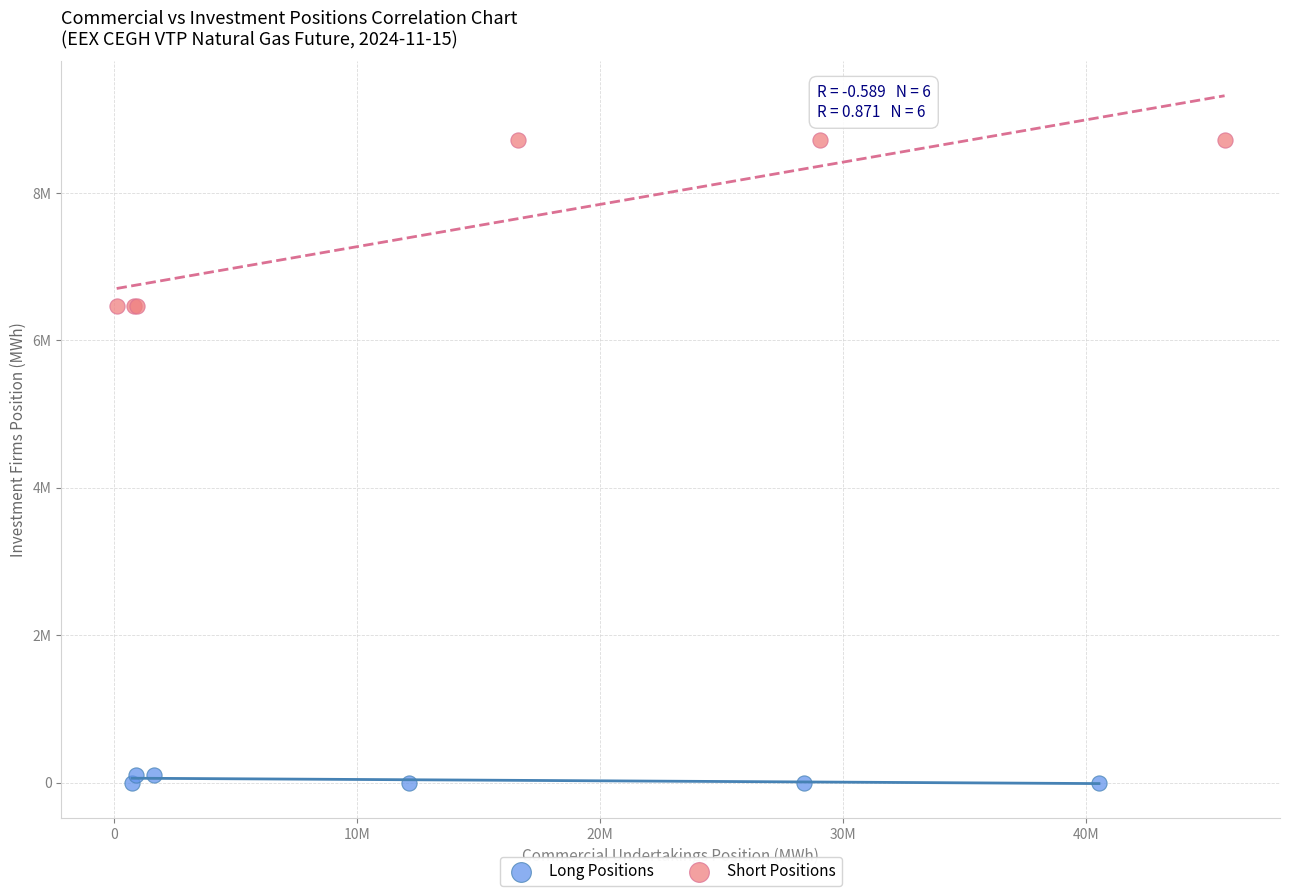

Which series reaches the maximum Y coordinate?

Short Positions